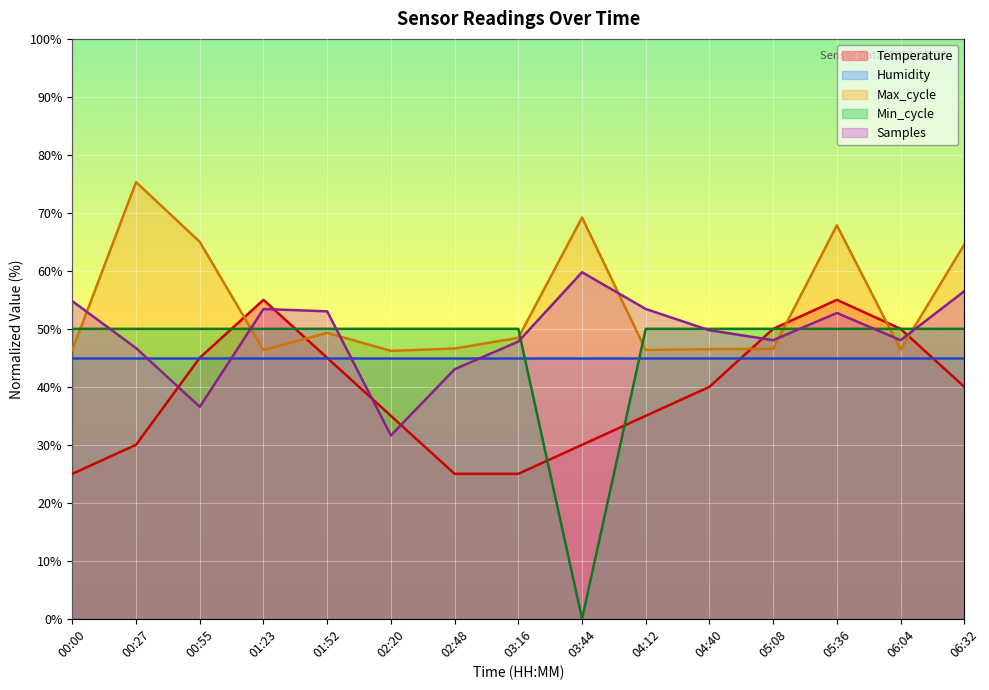

How many times do Temperature and Max_cycle cross each other?

6